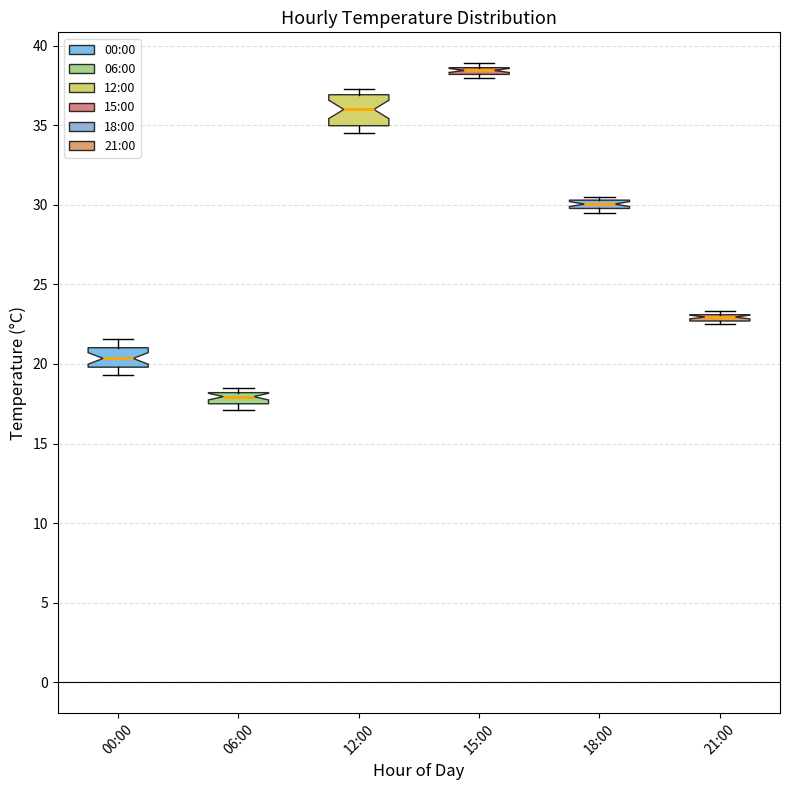

Where is the upper edge of the box for 12:00 on the y-axis? The values are not printed on the chart, so give them approximately, as read against the axis.

37.0